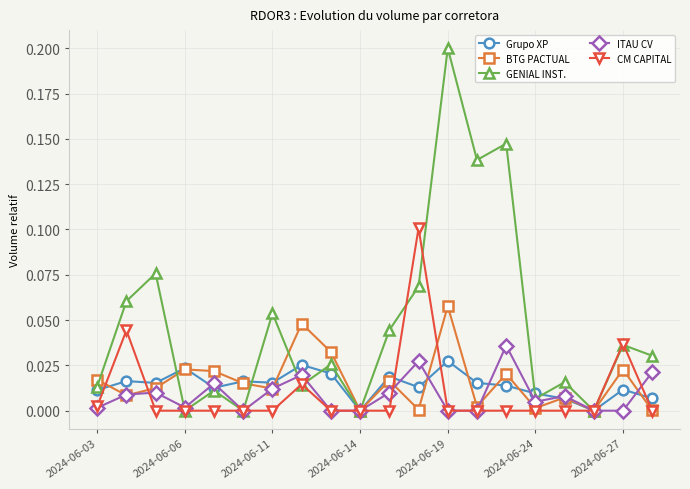

Which series has the widest spread of values?

GENIAL INST.